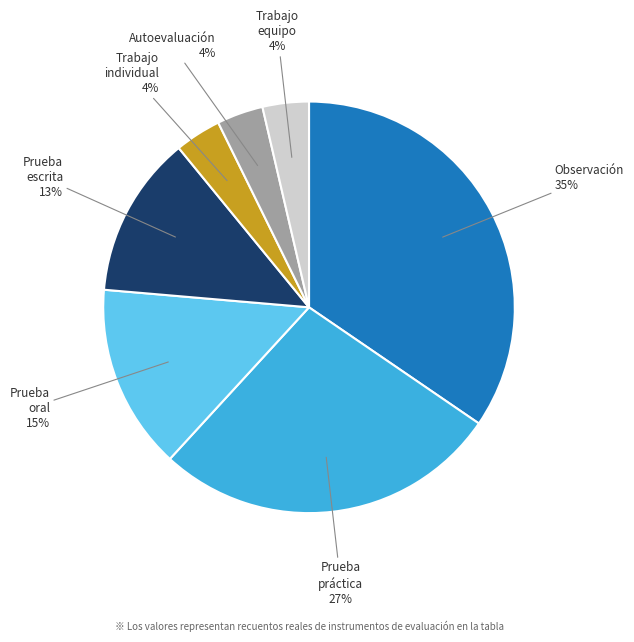

How many segments does this pie chart have?

7